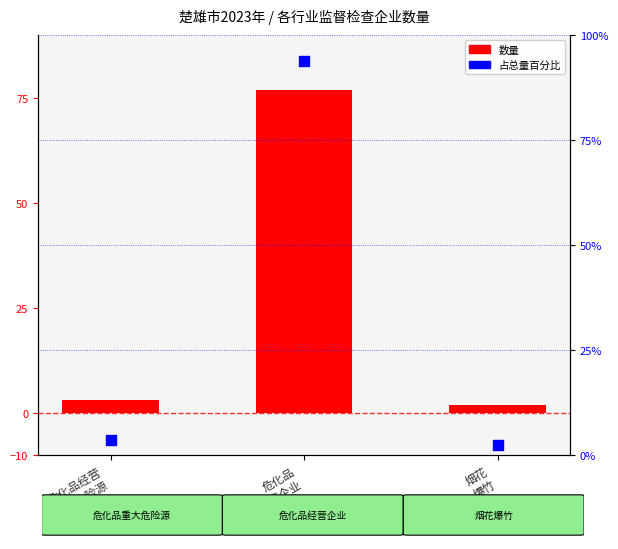

Which series contains the highest Y value?

占比 (%)